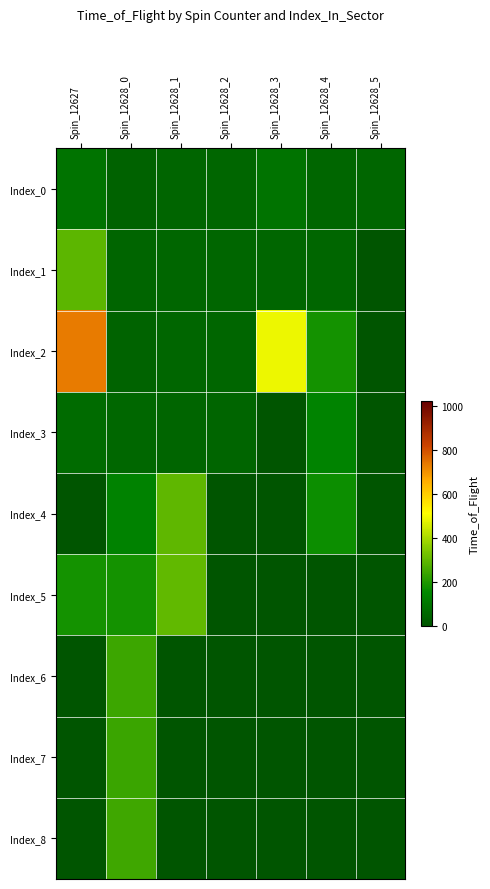

What is the total value across all series at Spin_12628_3?

635